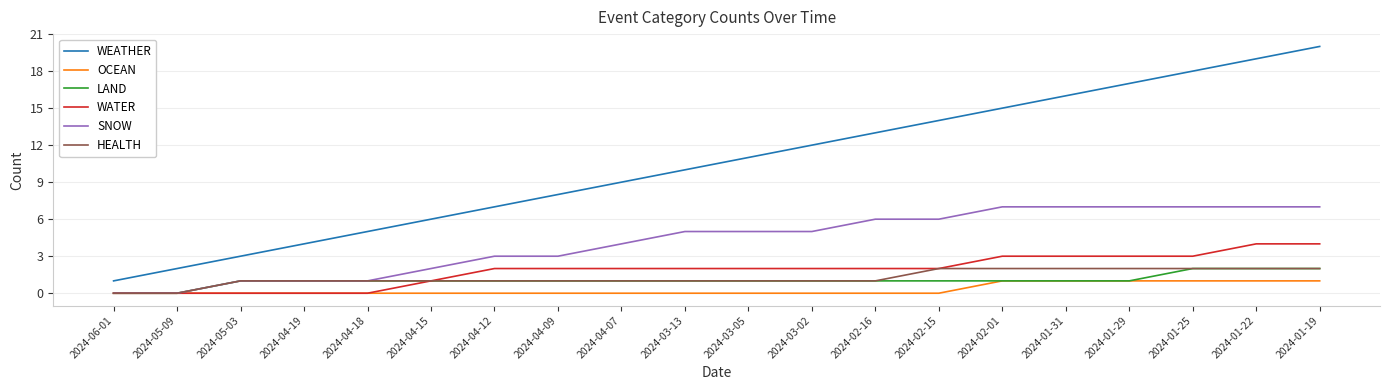

What position from the right is 2024-01-22?

2